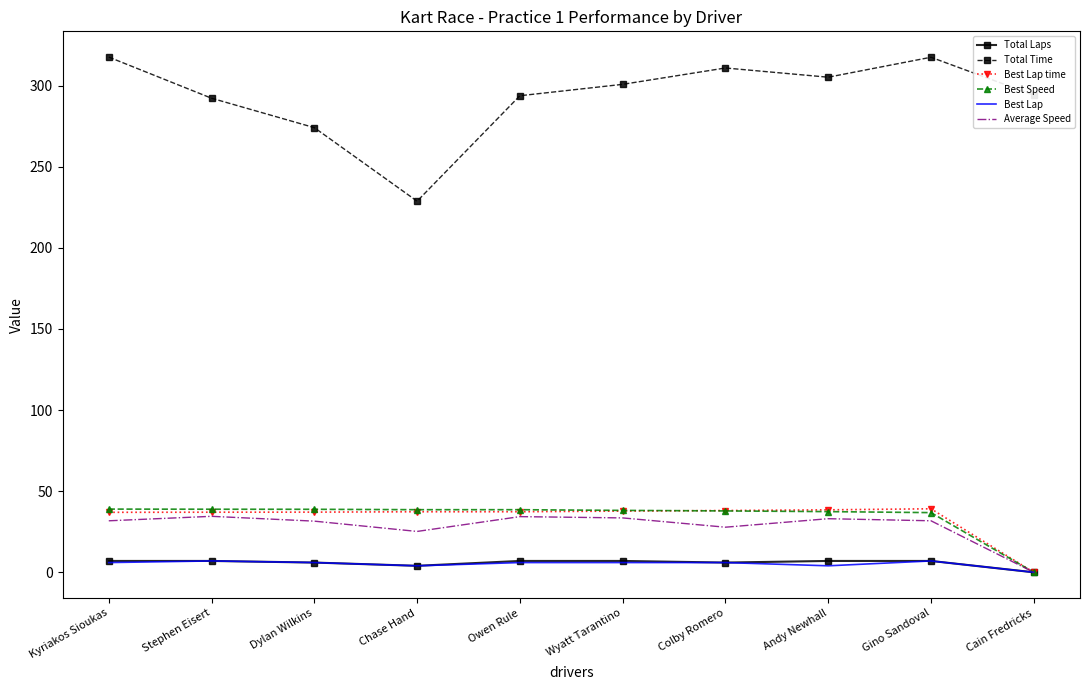

Is it true that Average Speed equals 33.0 at Andy Newhall?

True